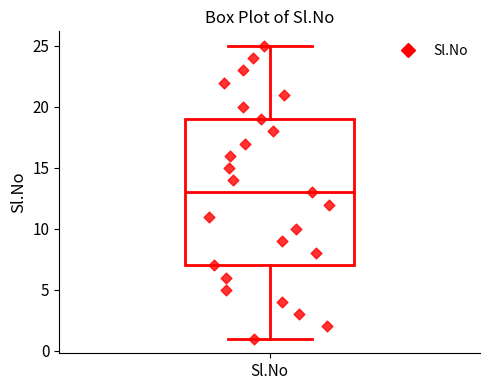

Transcribe this box plot: give where the median line is, the range the box spans, and where the two whiskers end, as read against the y-axis. The values are not printed on the chart, so give them approximately, as read against the axis.

median 13, box 7 to 19, whiskers 1 to 25